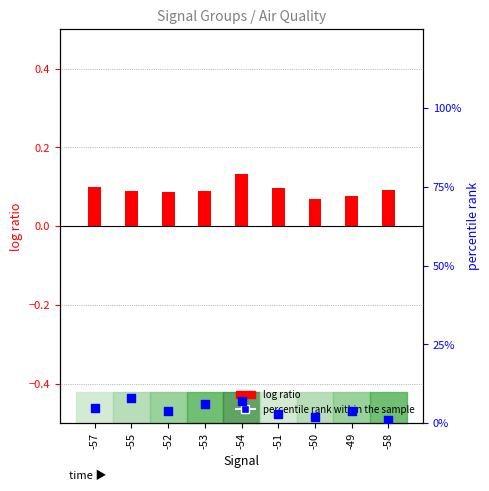

What are all the series names shown in the legend?

log ratio, percentile rank within the sample